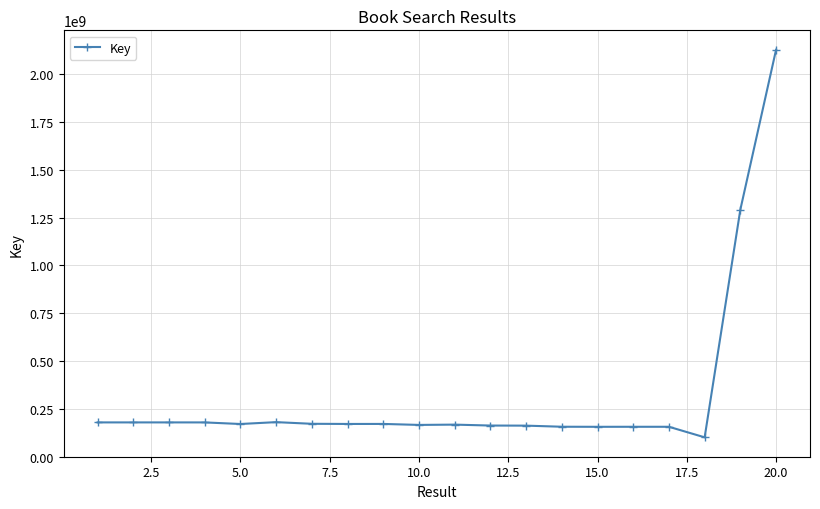

How many values are below 170319973?

10